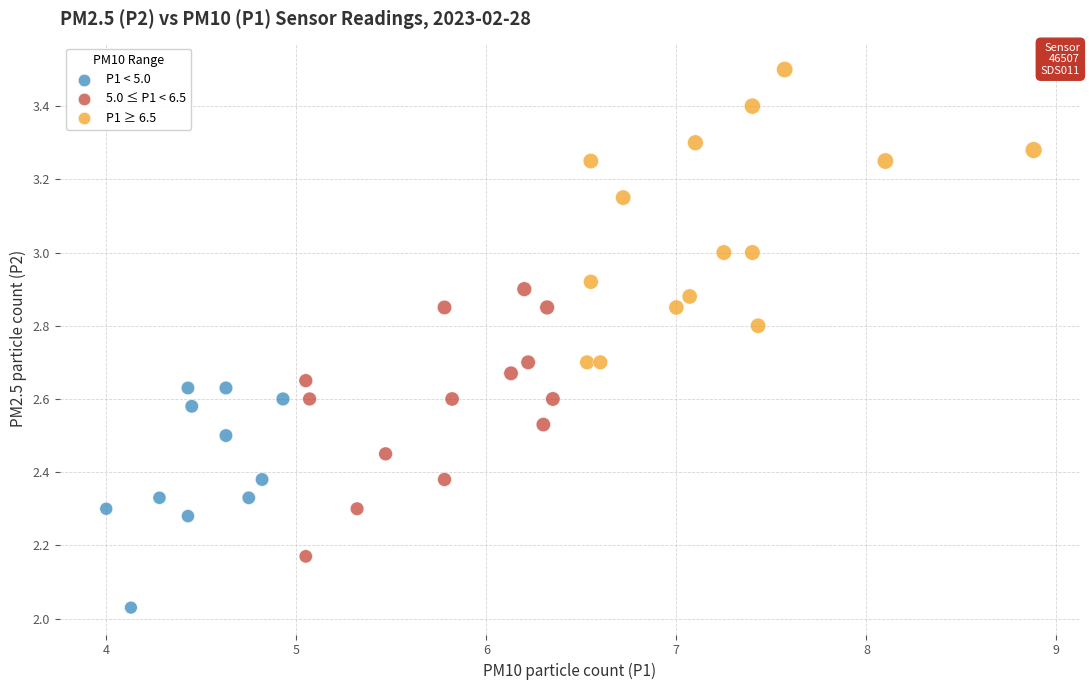

What is the range of Y values (max minus min)?

1.5